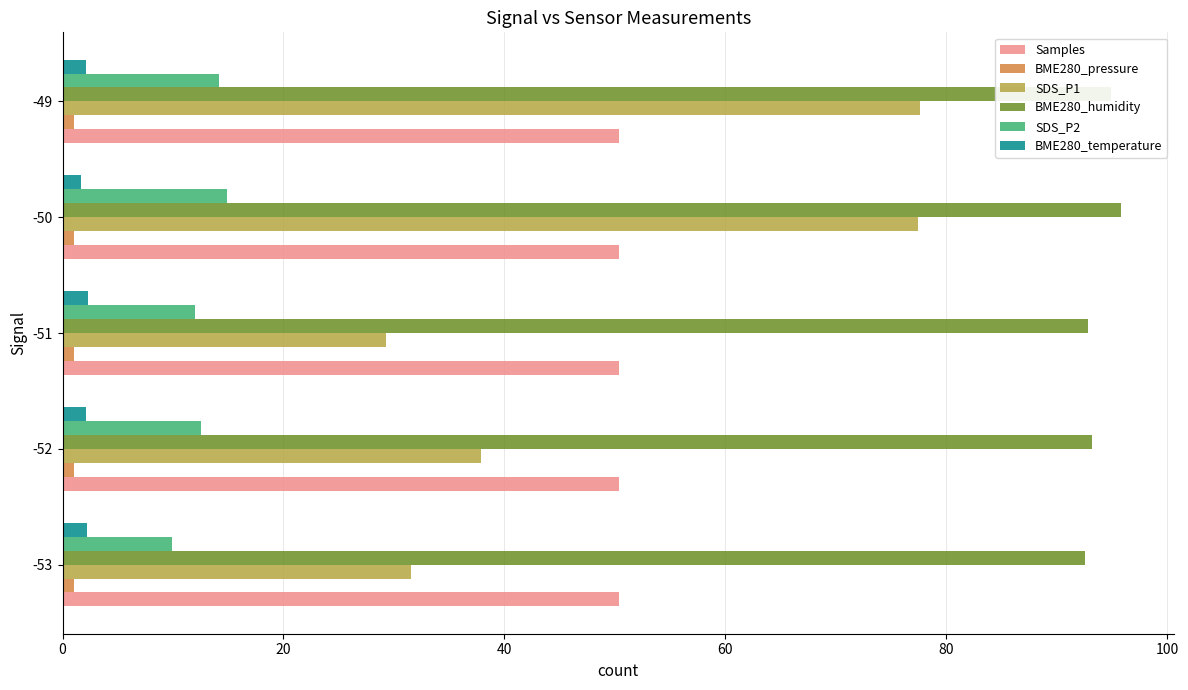

The Samples series shows 76.5 at -51. True or false?

False